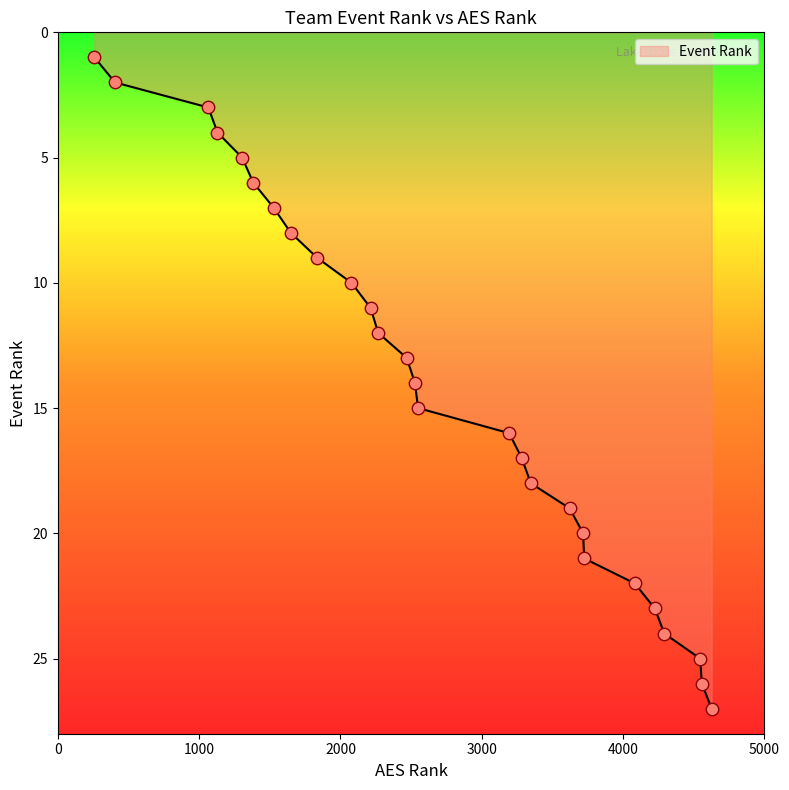

What is the maximum value shown in the chart?

27